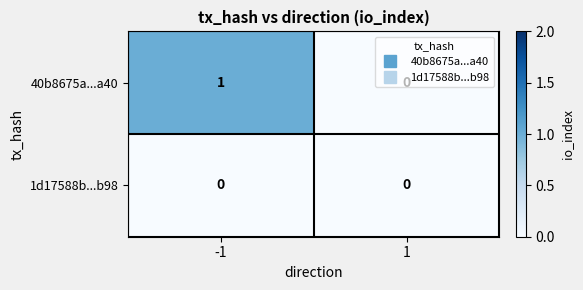

Which series has the widest spread of values?

40b8675a...a40